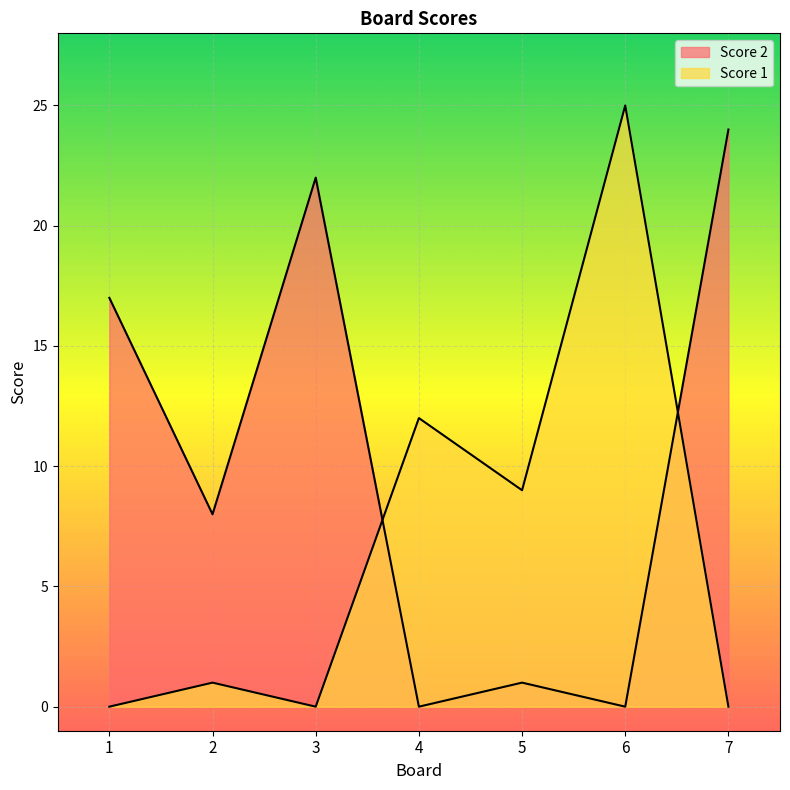

What is the difference between the maximum and minimum values in the Score 2 series?

24